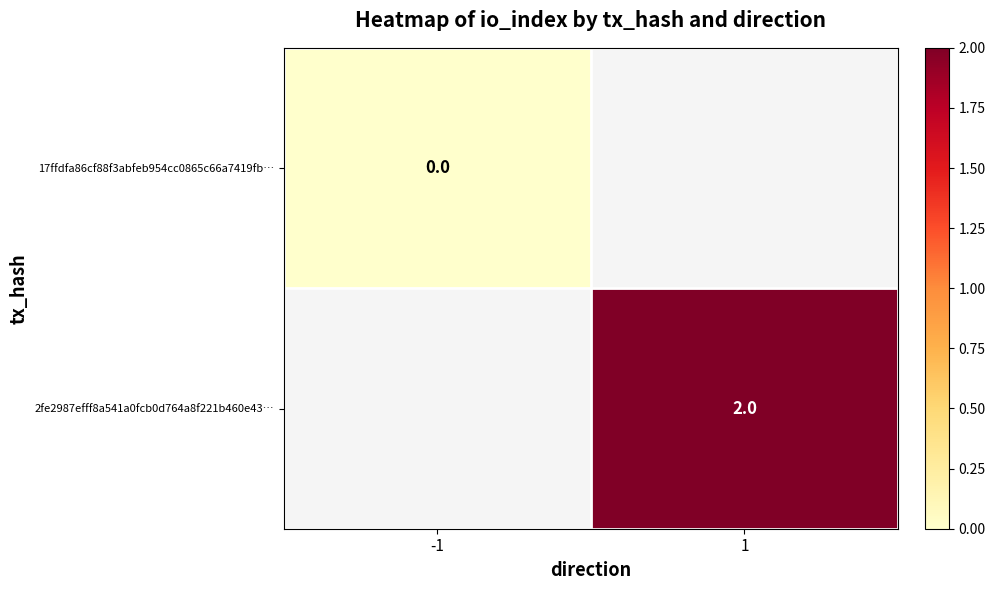

How many data points does each series have?

2